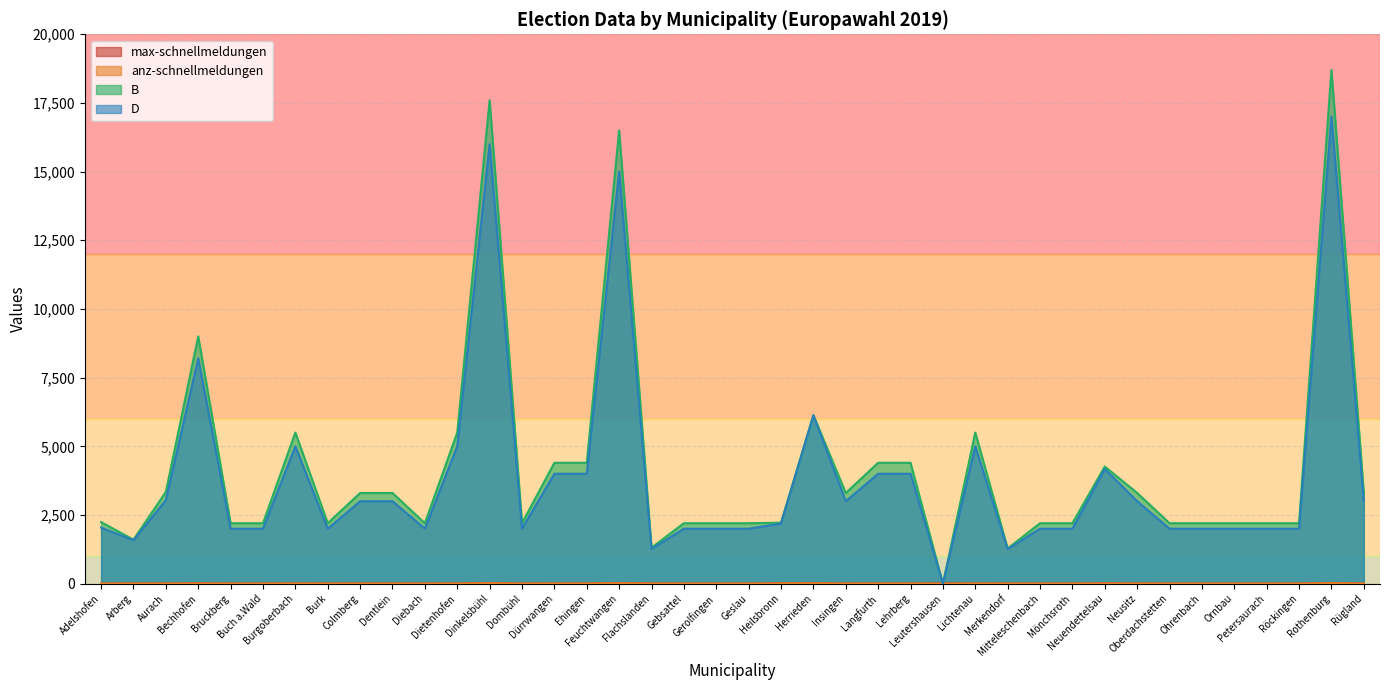

How many data points in max-schnellmeldungen are above 3?

16